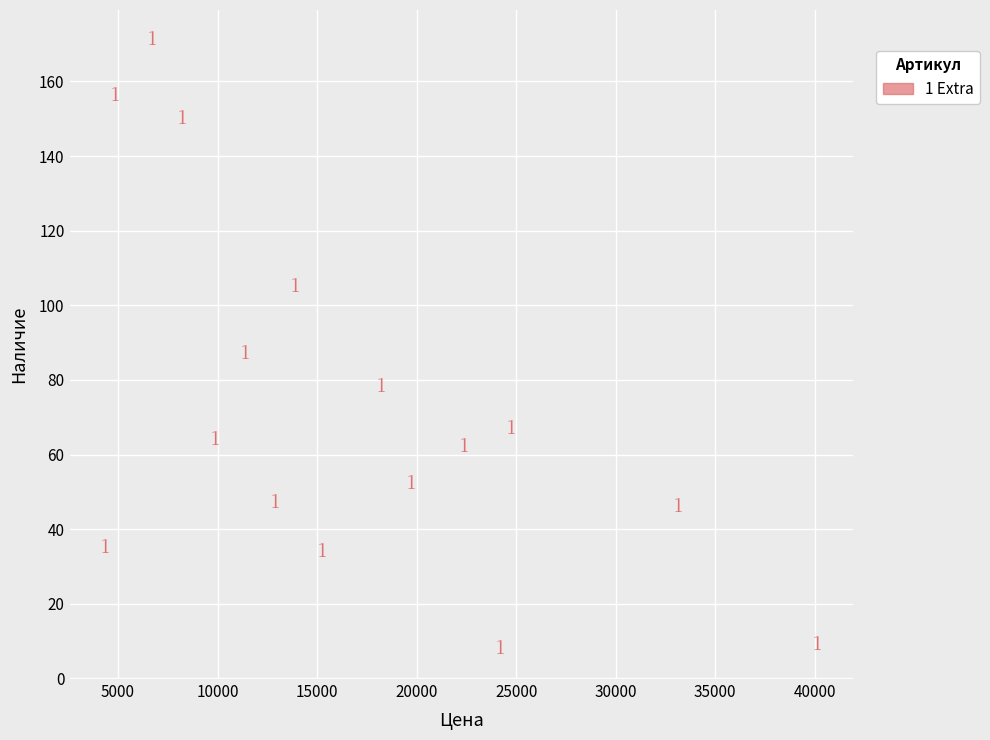

What is the range of Y values (max minus min)?

163